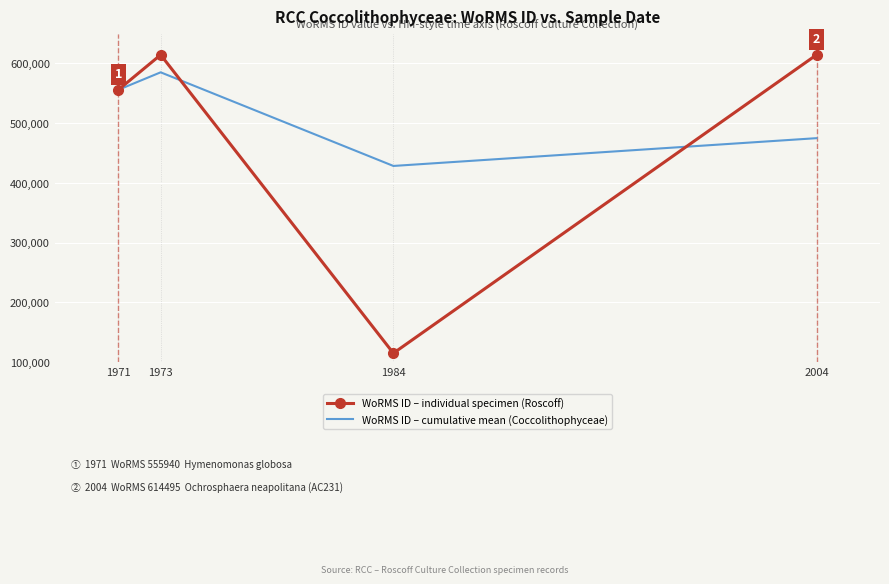

Between 1973 and 1984, which series saw the biggest shift?

WoRMS ID – individual specimen (Roscoff)